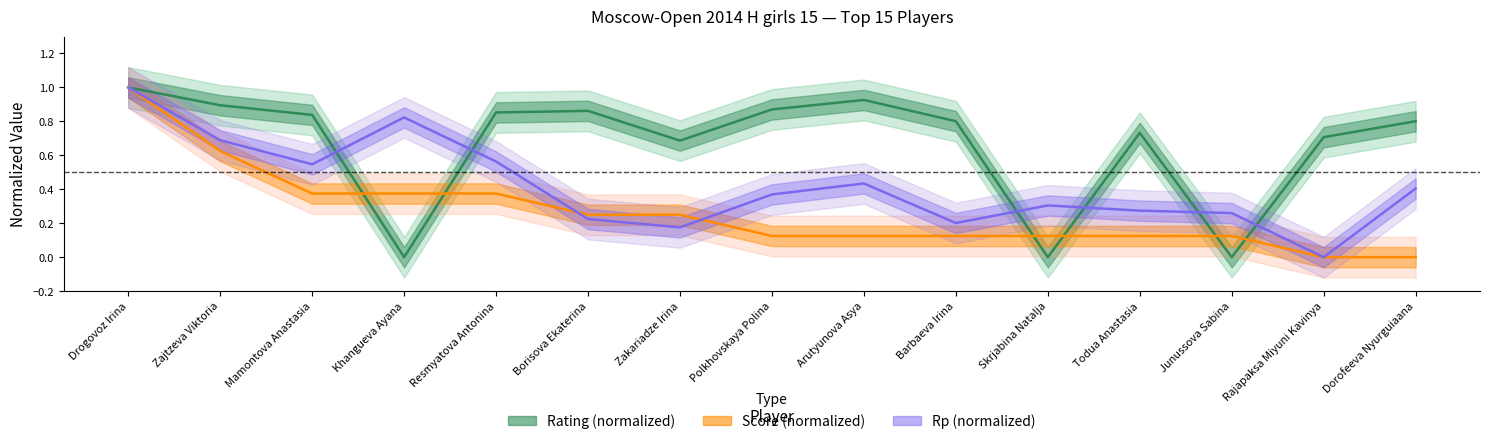

At which category does Rp reach its first local valley?

Mamontova Anastasia